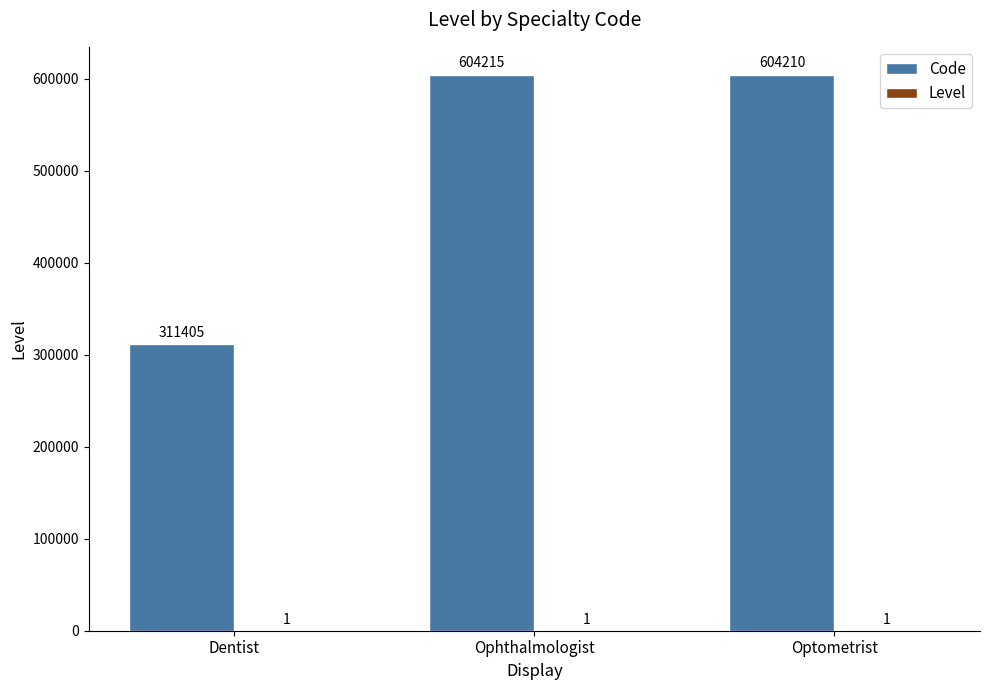

At which category is the sum across all series the highest?

Ophthalmologist